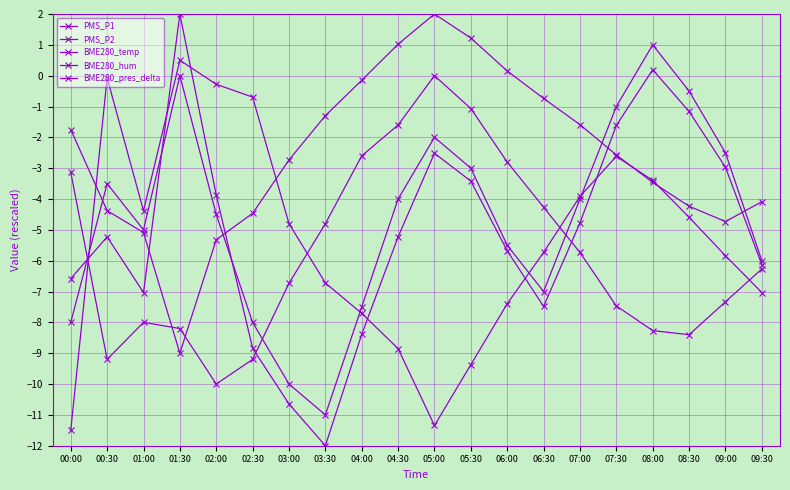

Is it true that BME280_temp equals -10.0 at 02:00?

True